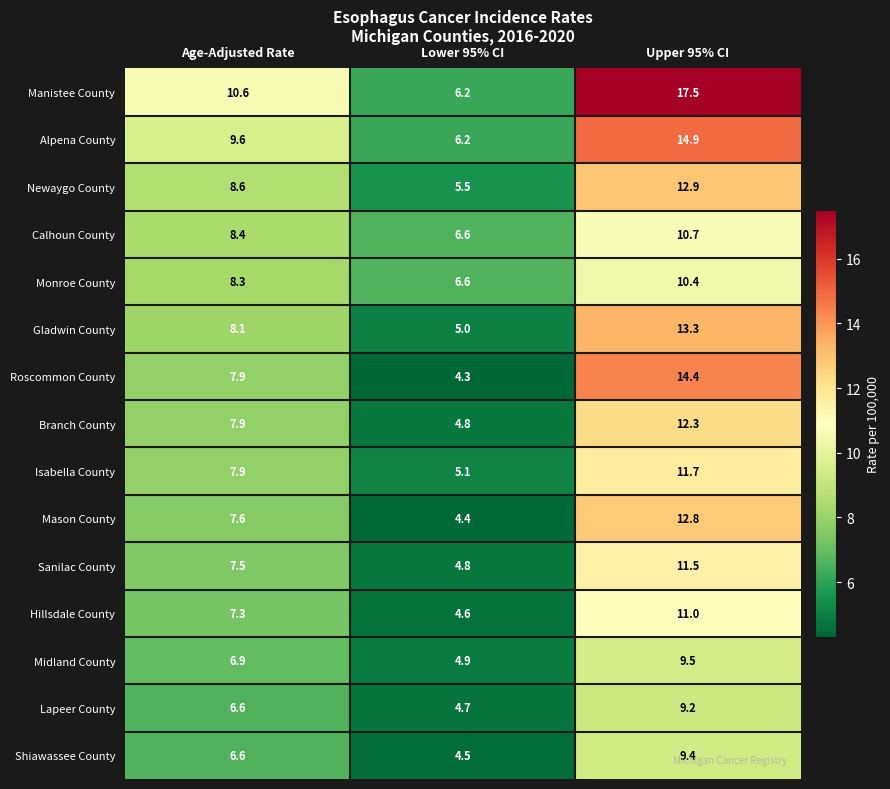

The Newaygo County series shows 8.6 at Age-Adjusted Rate. True or false?

True